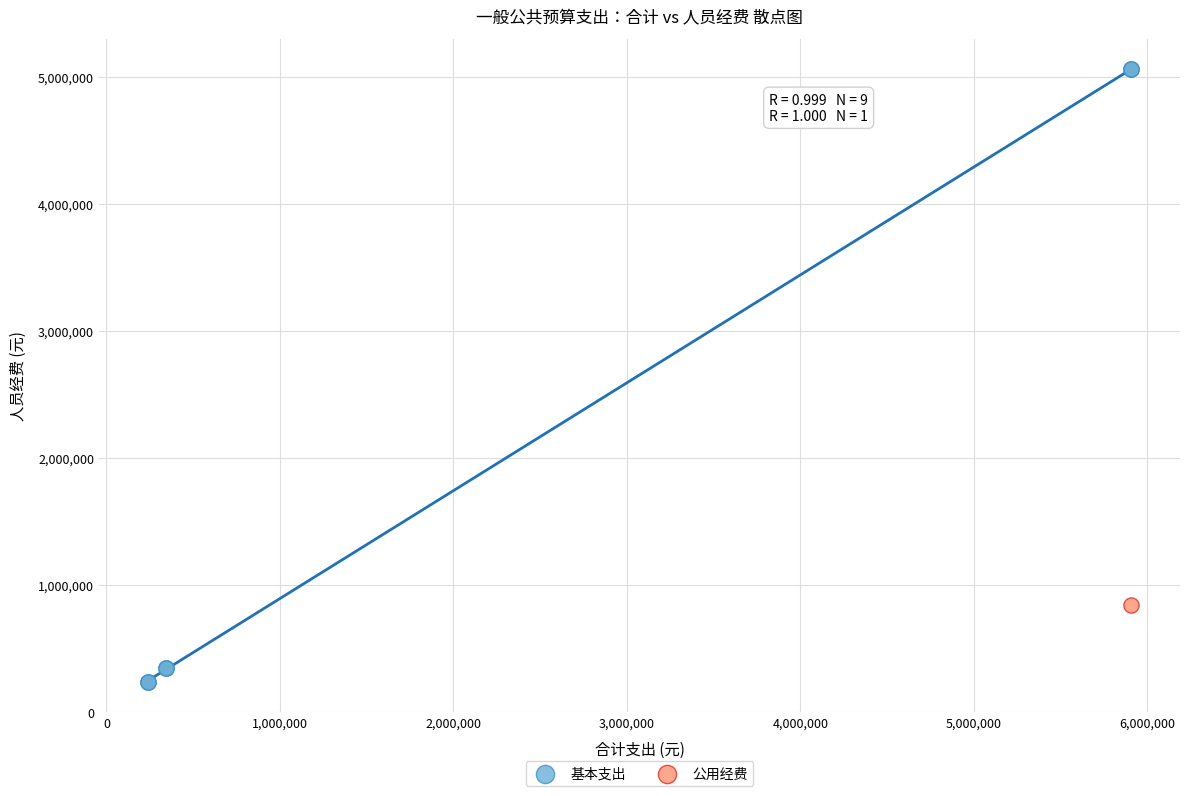

What are all the series names shown in the legend?

基本支出, 公用经费